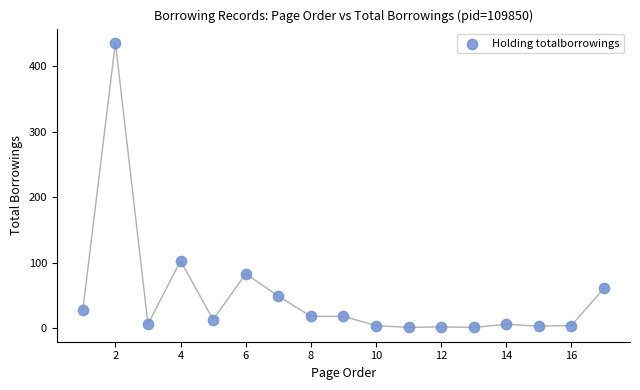

What is the range of Y values (max minus min)?

435